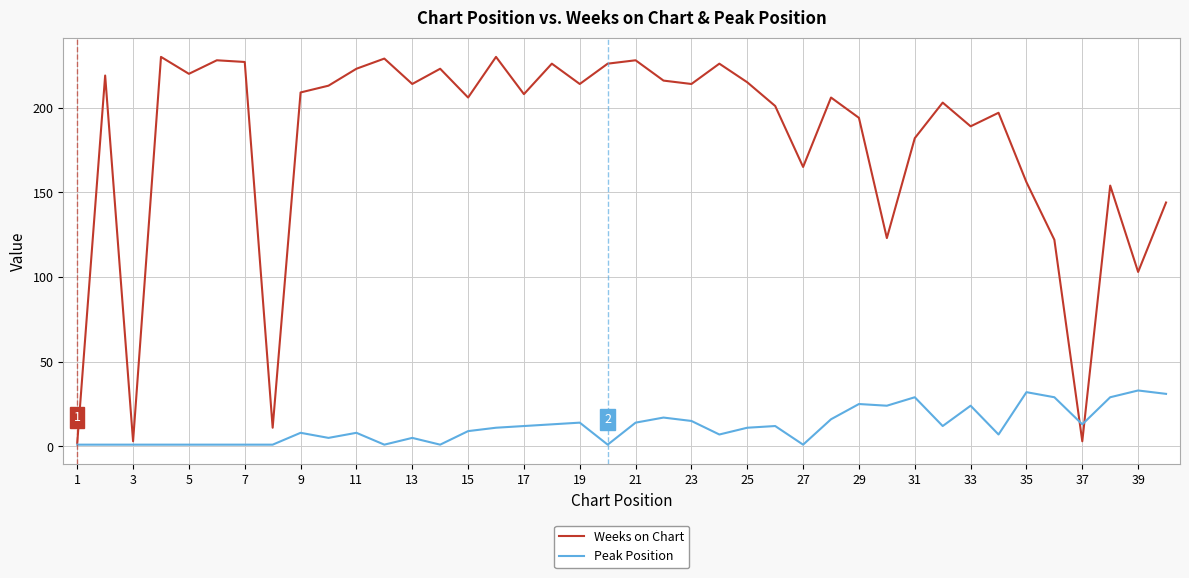

What is the maximum value shown in the chart?

230